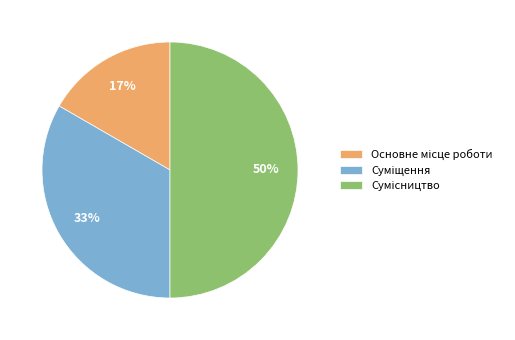

To the nearest percent, what is the difference between the largest and smallest slice percentages?

33%